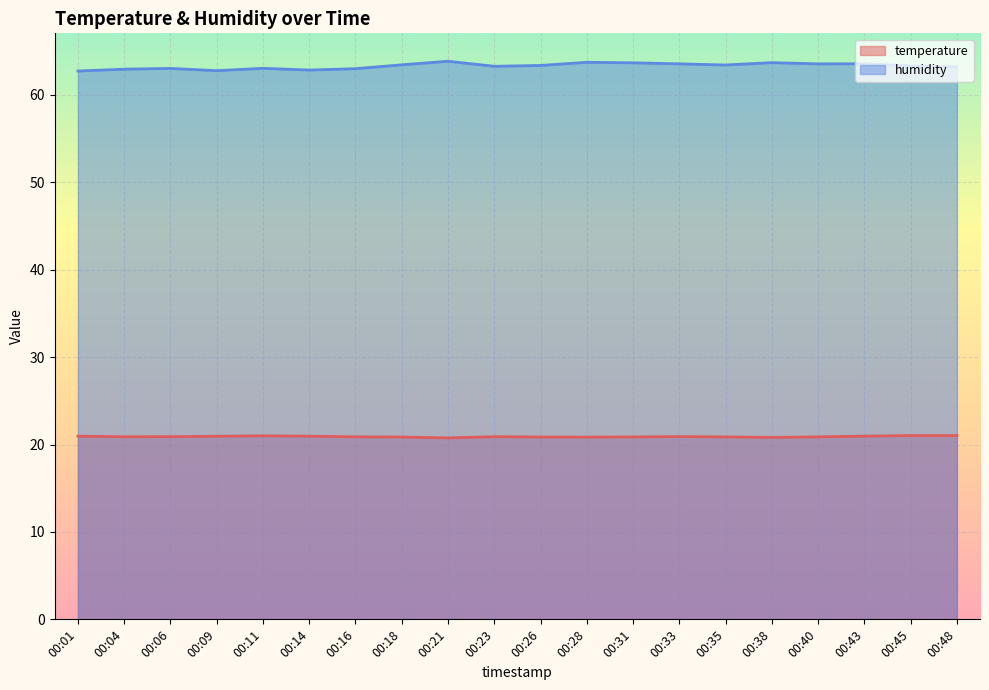

At which label is humidity closest to 63?

00:16